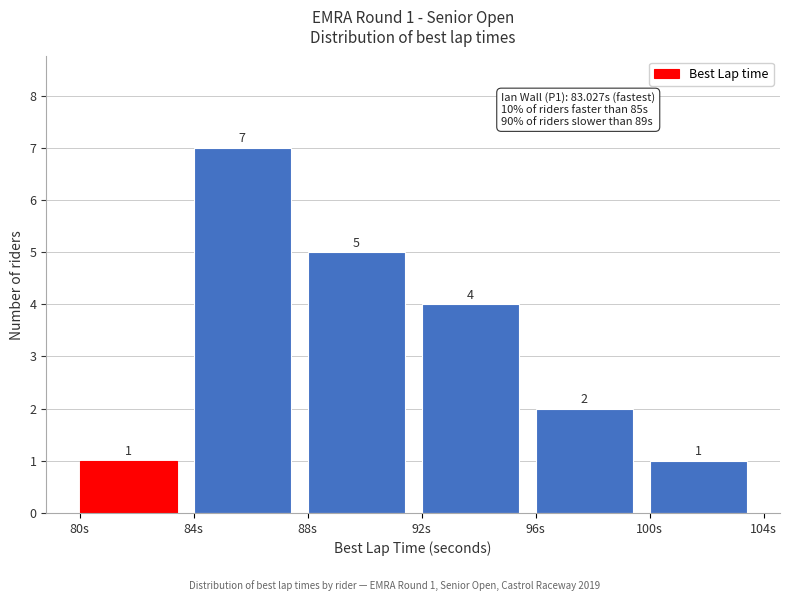

Which range on the x-axis has the tallest bar?

84 to 88